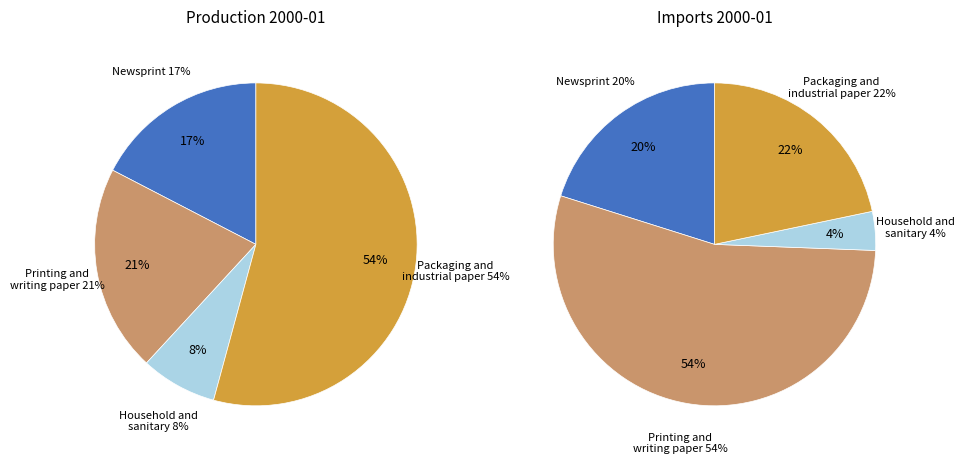

How many segments does this pie chart have?

4